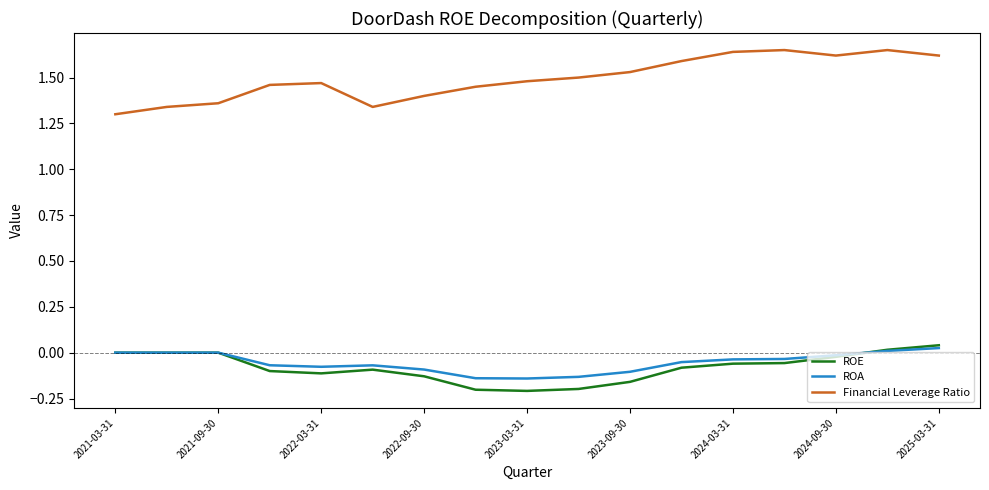

Is this an area chart (filled region under the line)?

No